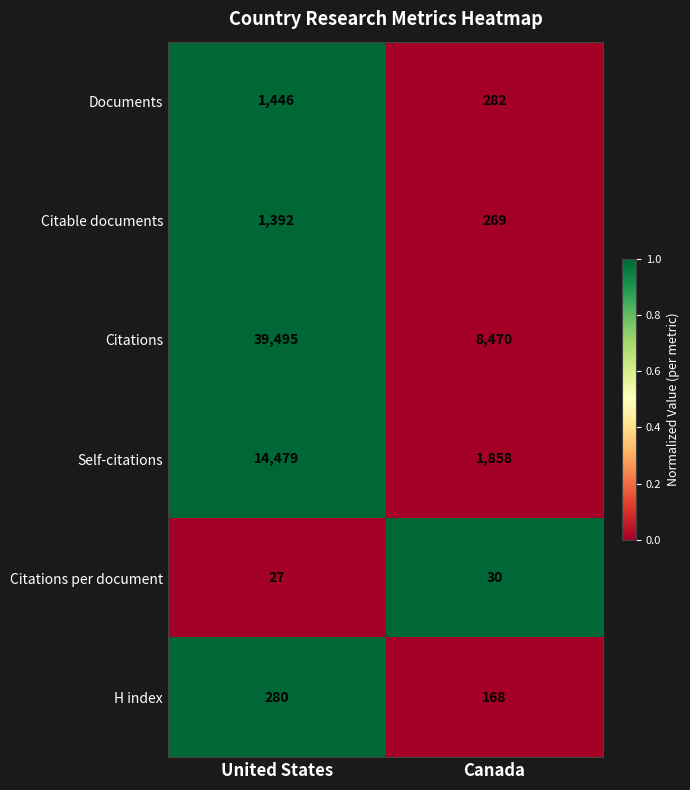

List the series in order of their peak value, lowest first.

Citations per document, H index, Citable documents, Documents, Self-citations, Citations